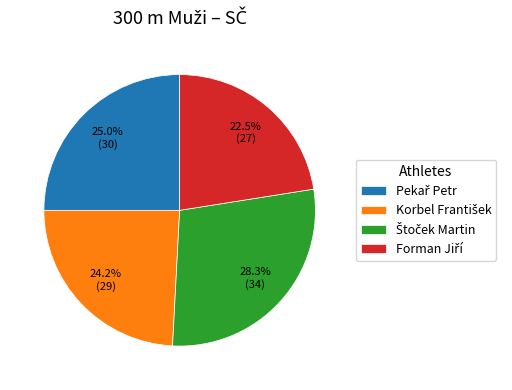

Is there a majority slice in this chart?

No